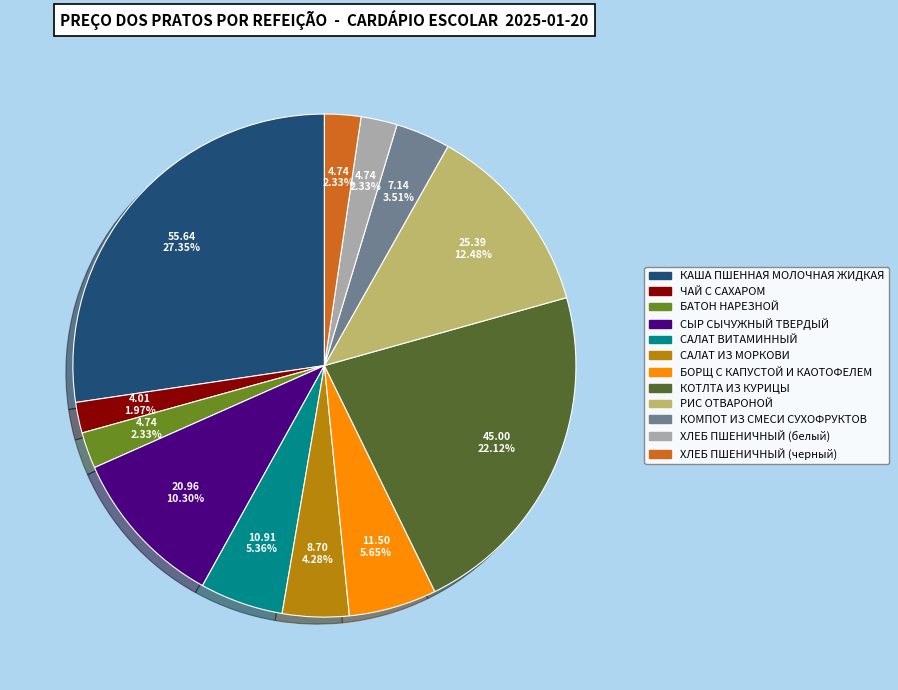

How many segments does this pie chart have?

12